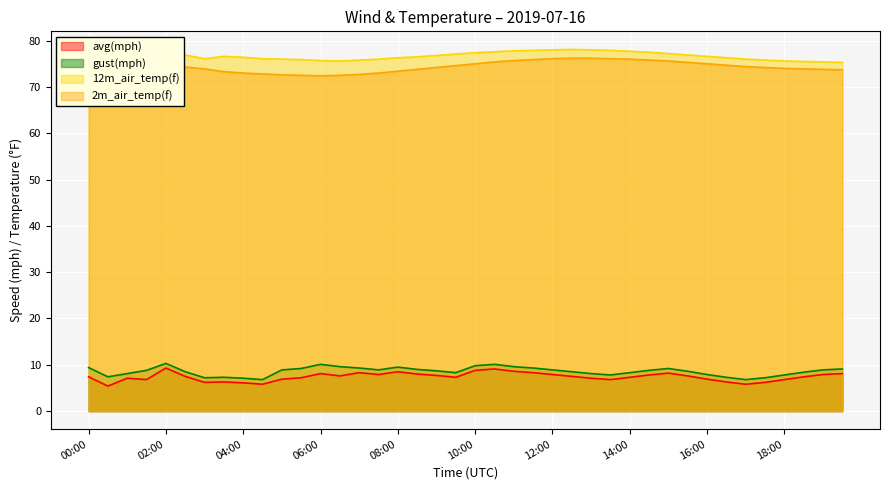

What position from the right is 17:00?

6